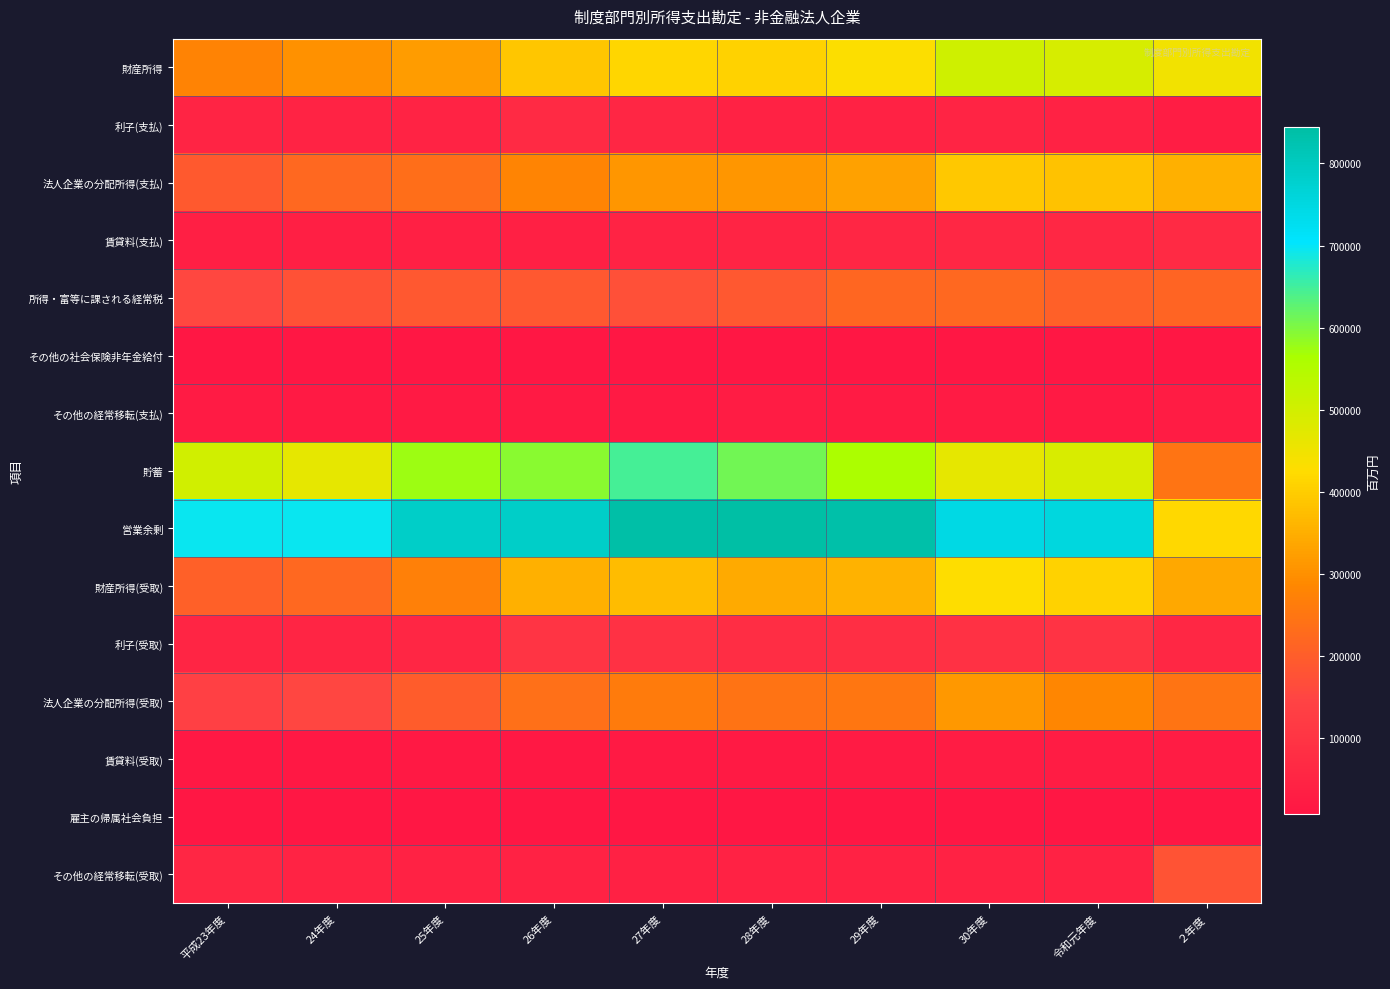

What is the total value across all series at 27年度?

3303576